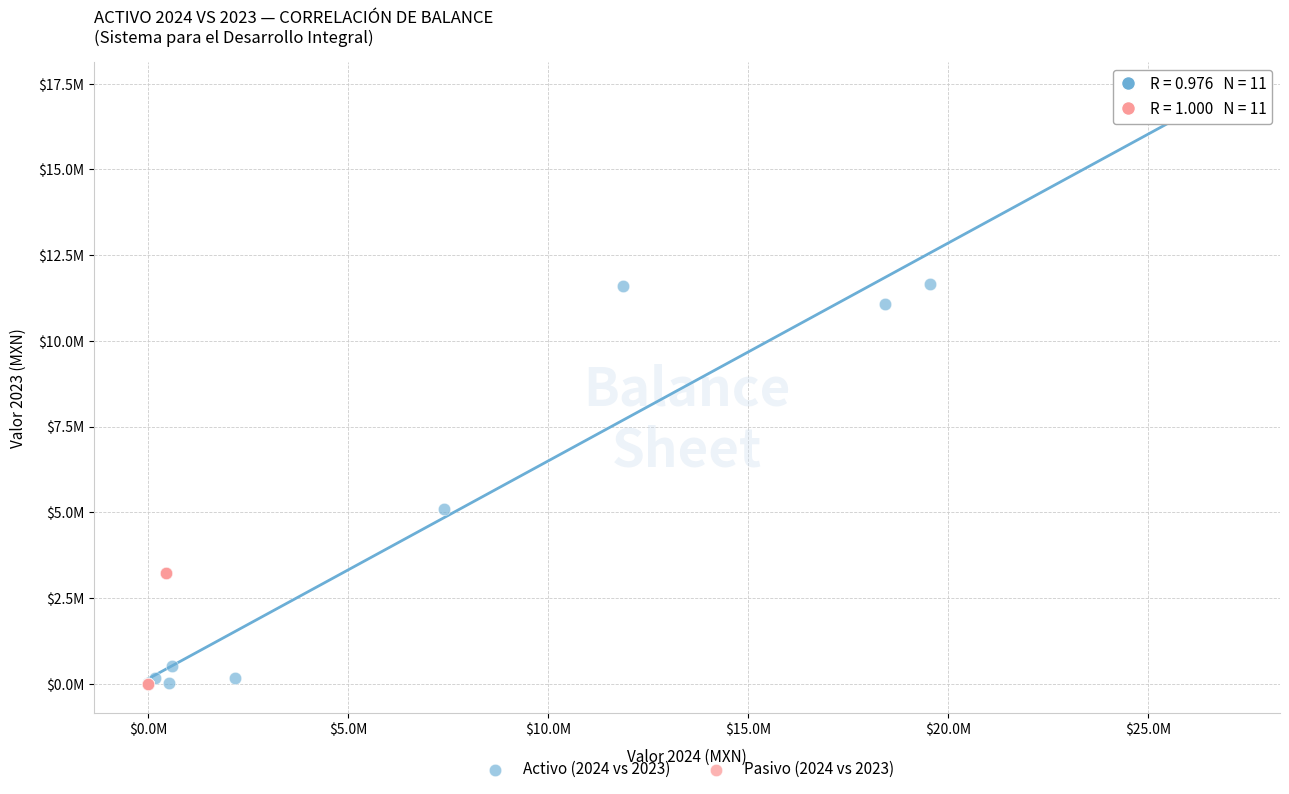

What are all the series names shown in the legend?

Activo (2024 vs 2023), Pasivo (2024 vs 2023)